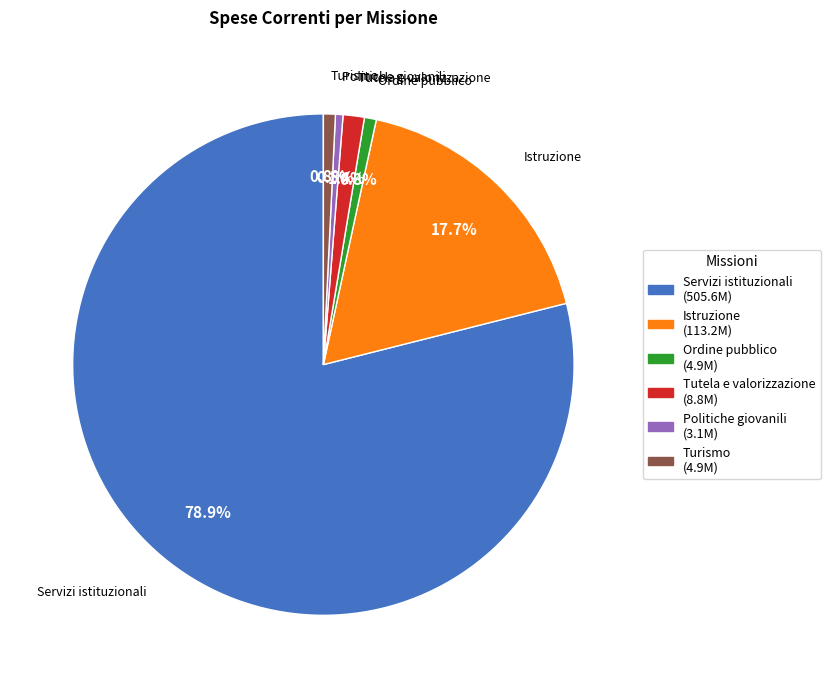

Which has a higher value, Istruzione or Politiche giovanili?

Istruzione